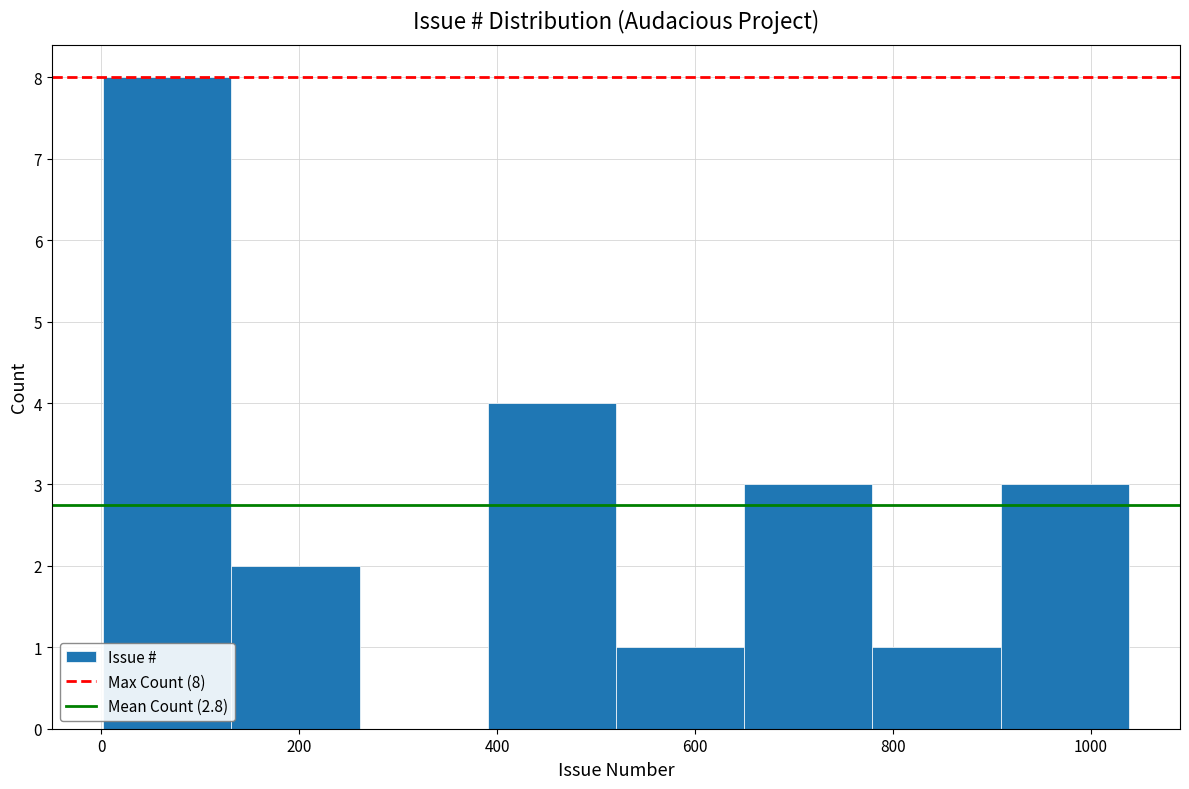

Over which range of the x-axis is the bar tallest?

0 to 140